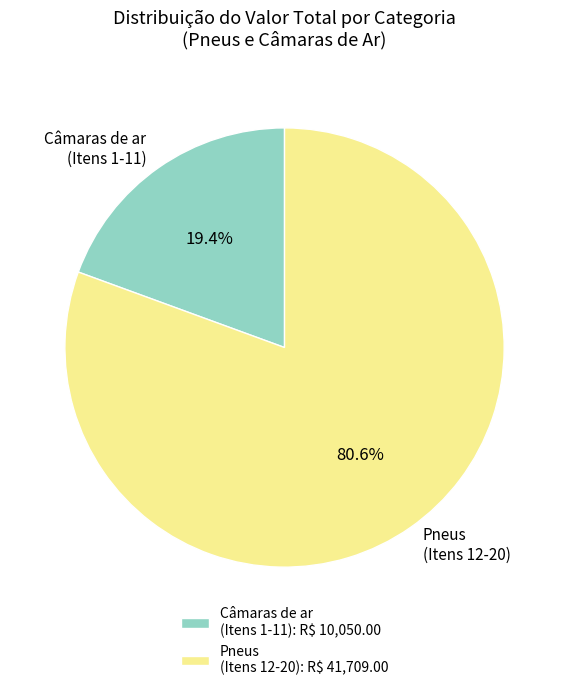

Which has a higher value, Câmaras de ar (Itens 1-11) or Pneus (Itens 12-20)?

Pneus (Itens 12-20)